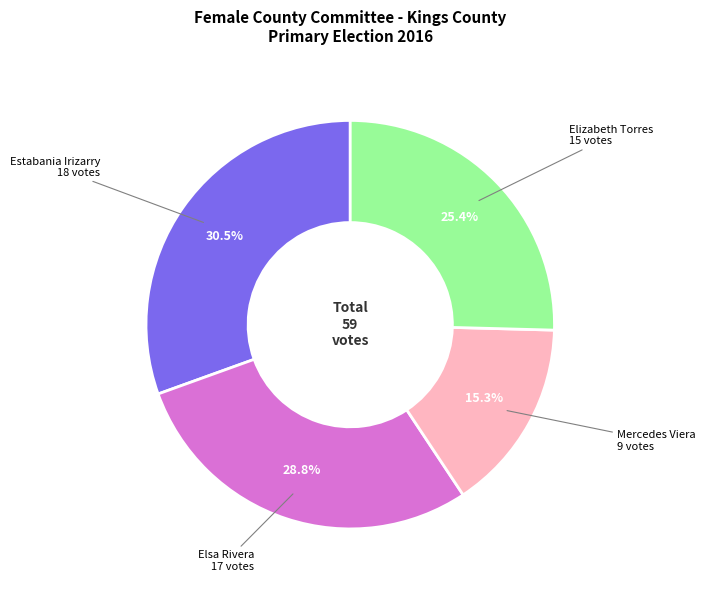

Which slice is the smallest?

Mercedes Viera